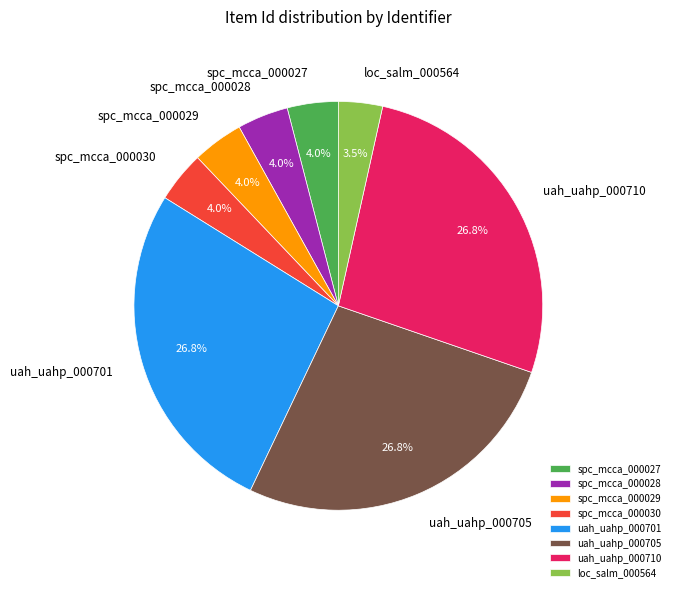

How many slices are in this pie chart?

8